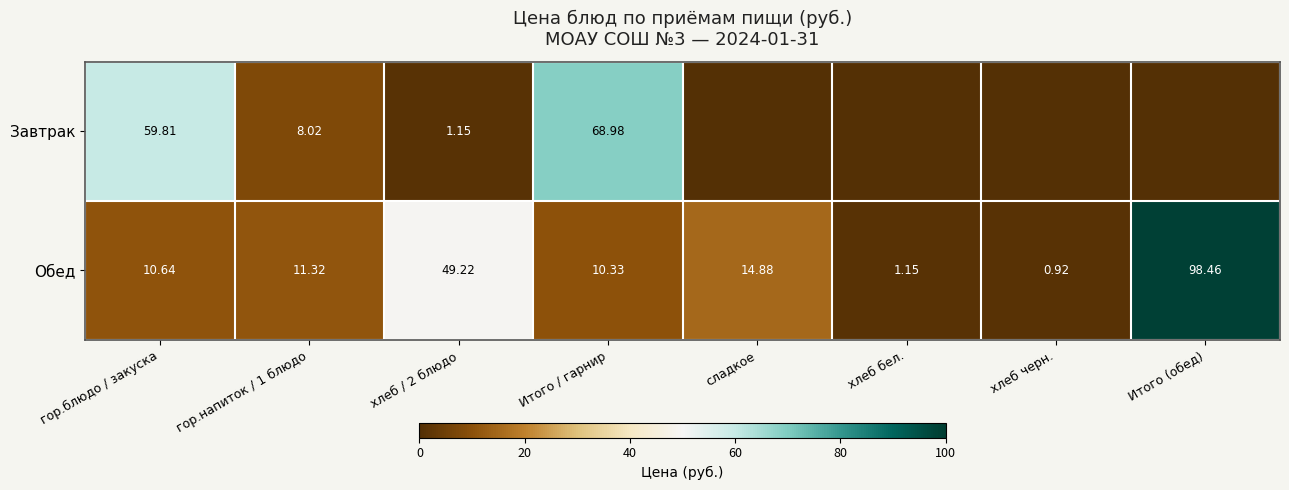

Between гор.напиток / 1 блюдо and хлеб / 2 блюдо, which series saw the biggest shift?

Обед